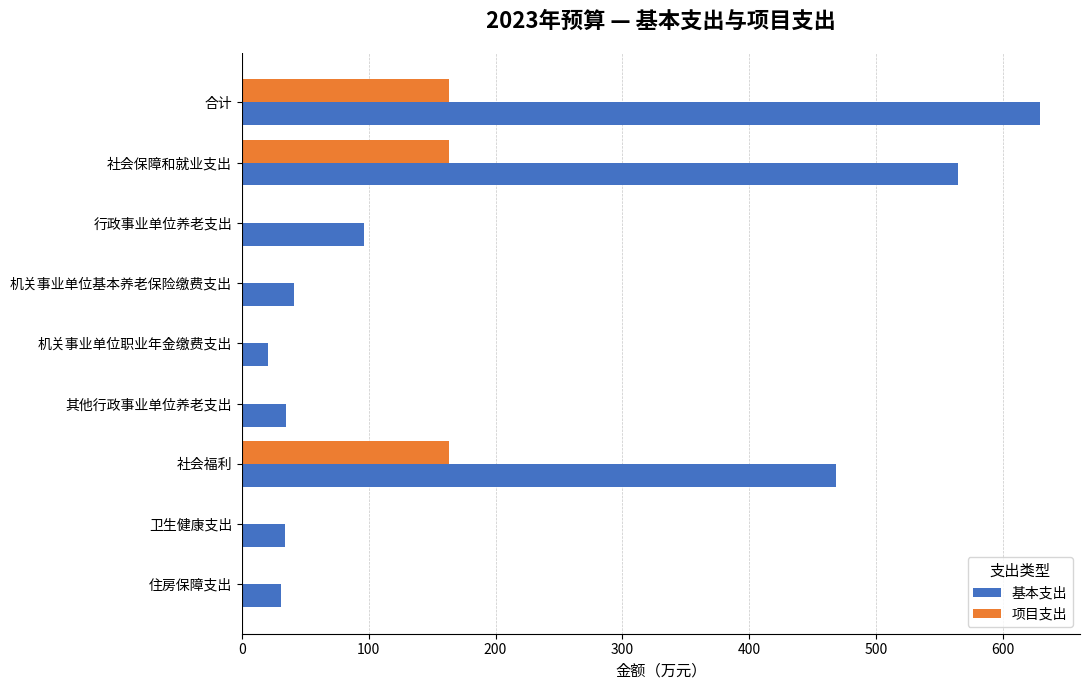

What is the sum of all 基本支出 values?

1918.9